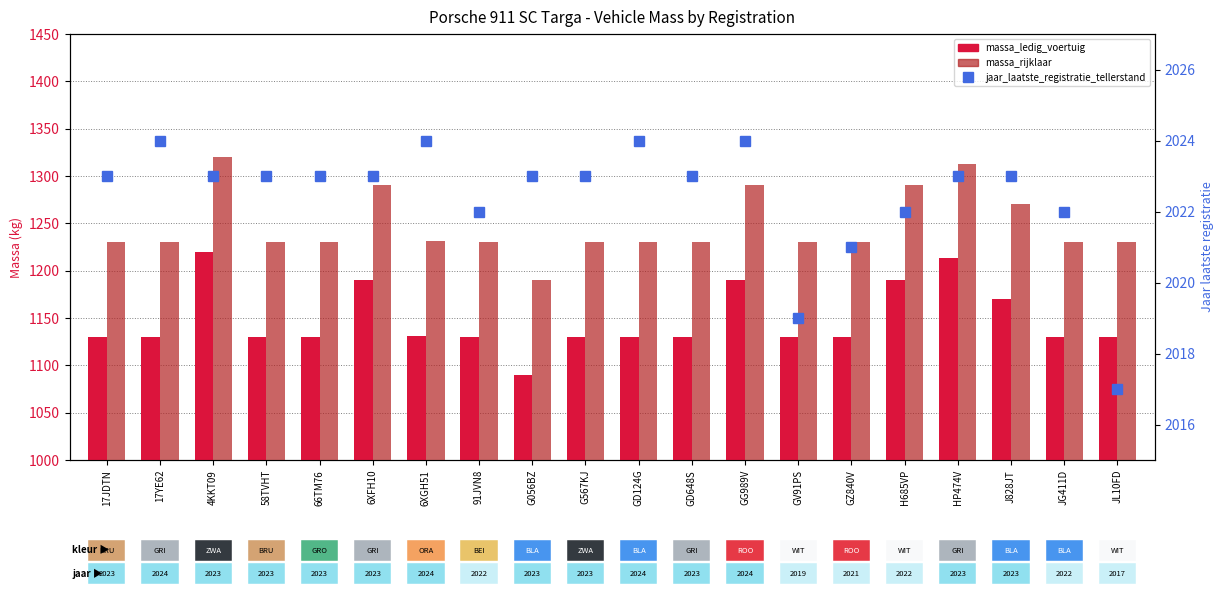

What is the difference between the maximum and second lowest values in the massa_rijklaar series?

90